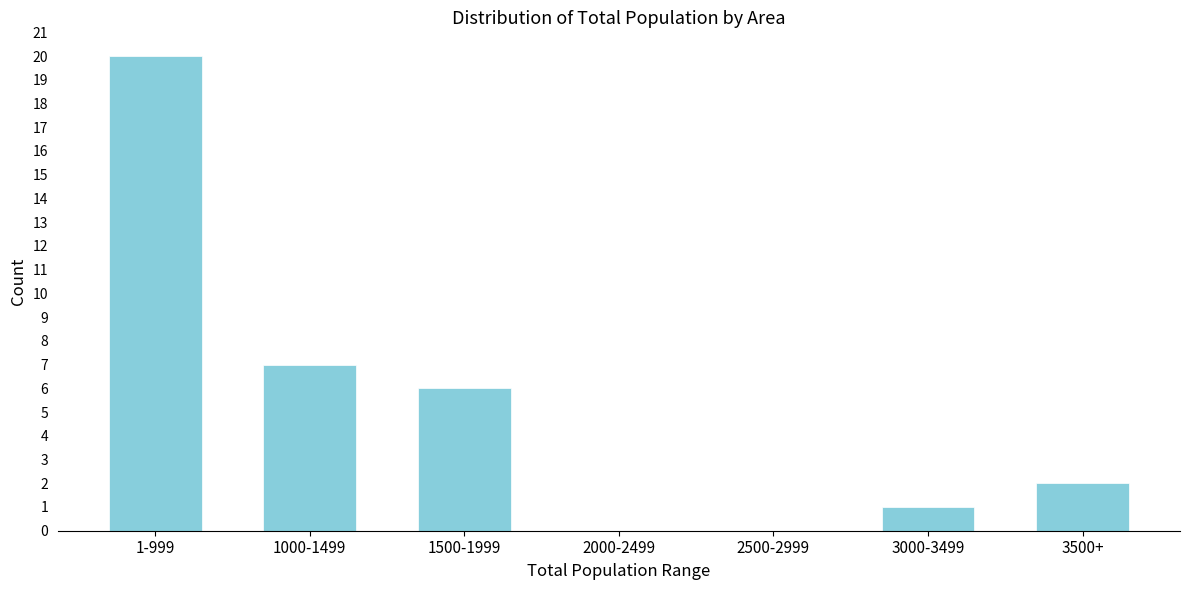

Reading right to left, what are all the values shown in this chart?

3500+=2	3000-3499=1	2500-2999=0	2000-2499=0	1500-1999=6	1000-1499=7	1-999=20